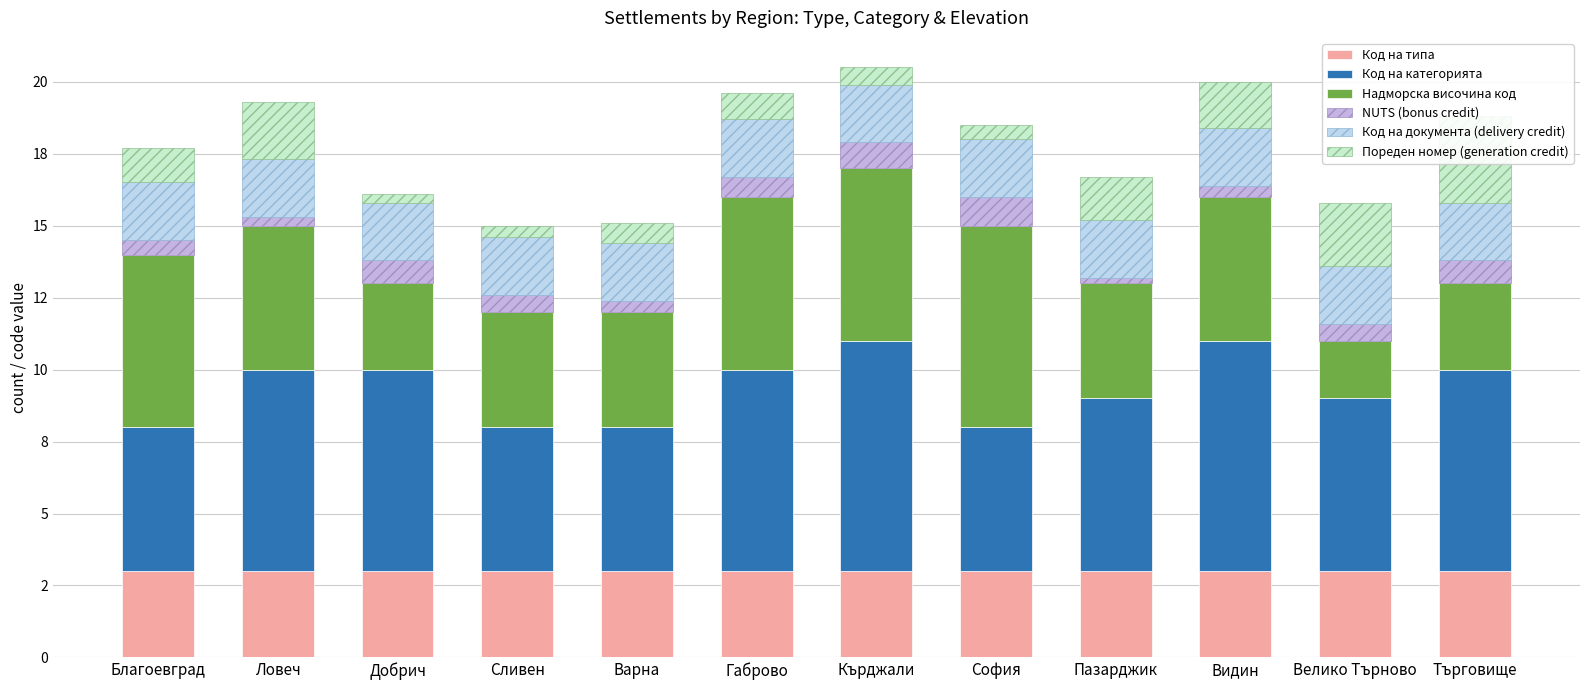

What is the average value of the Код на категорията series?

6.3